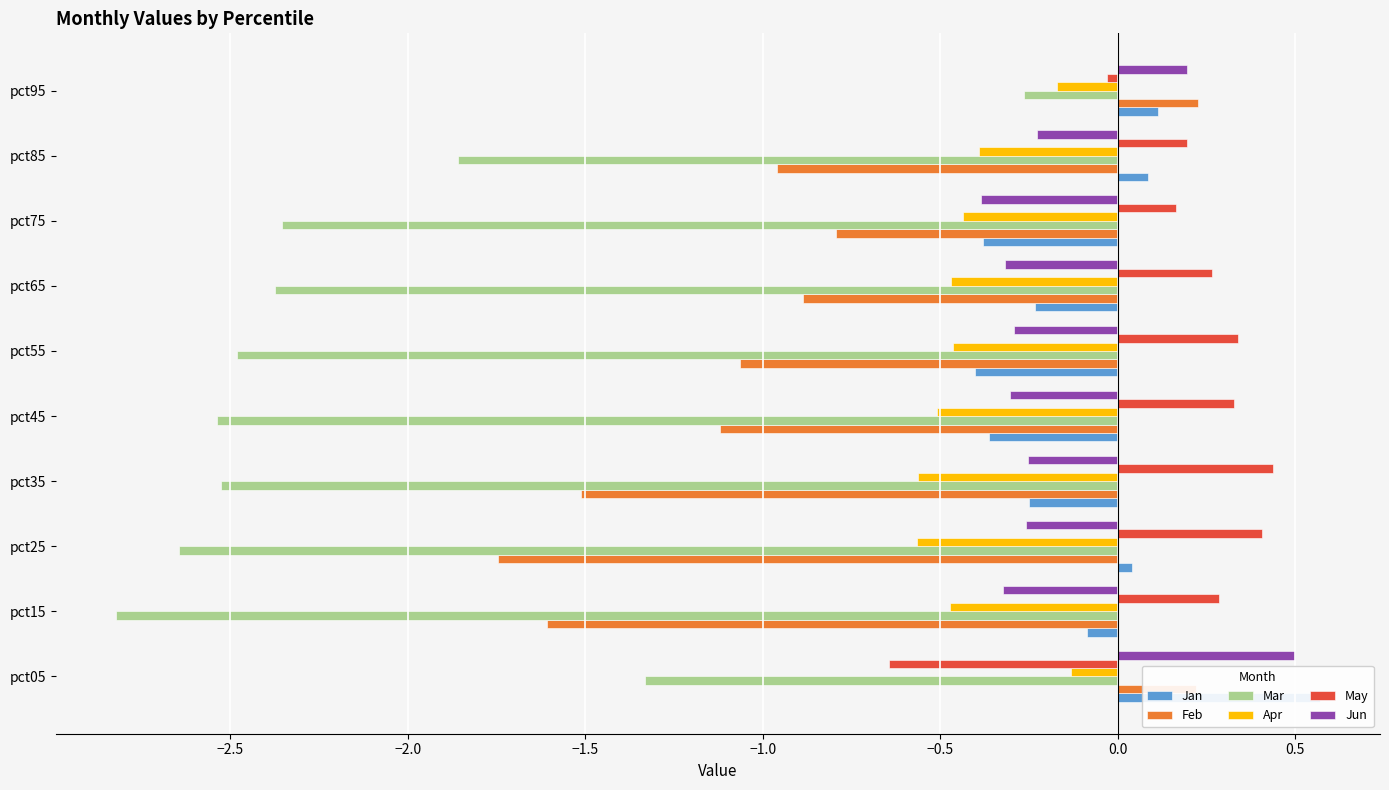

What is the sum of all Apr values?

-4.2